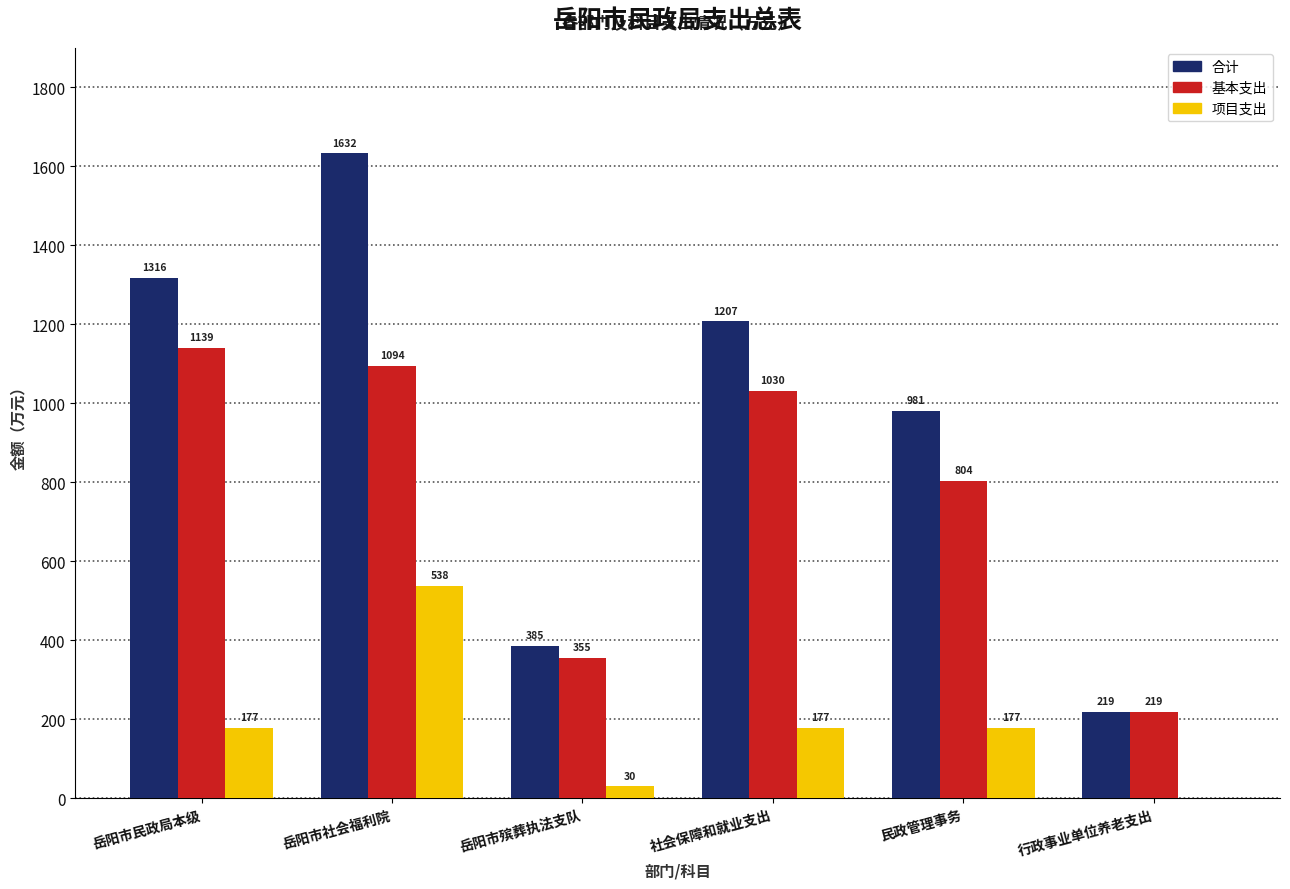

What is the greatest value displayed?

1631.9